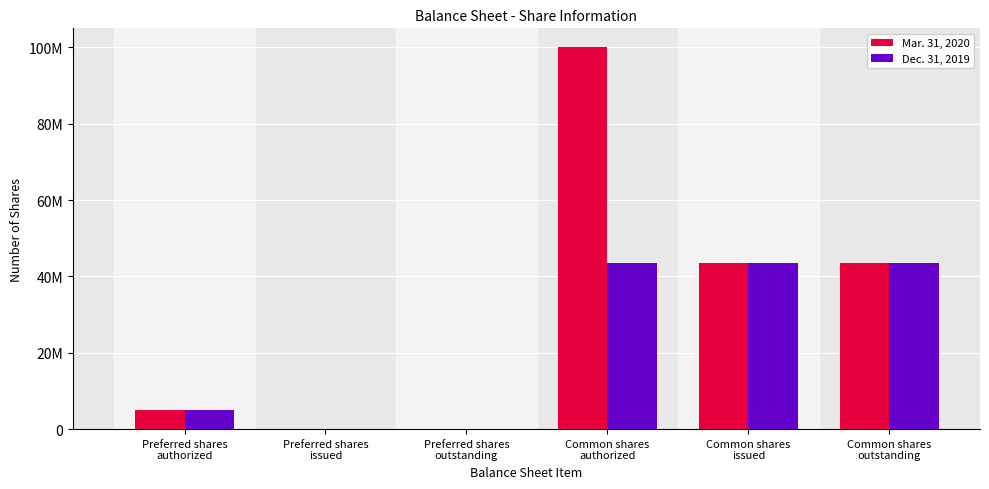

What is the label of the 6th bar from the right?

Preferred shares
authorized